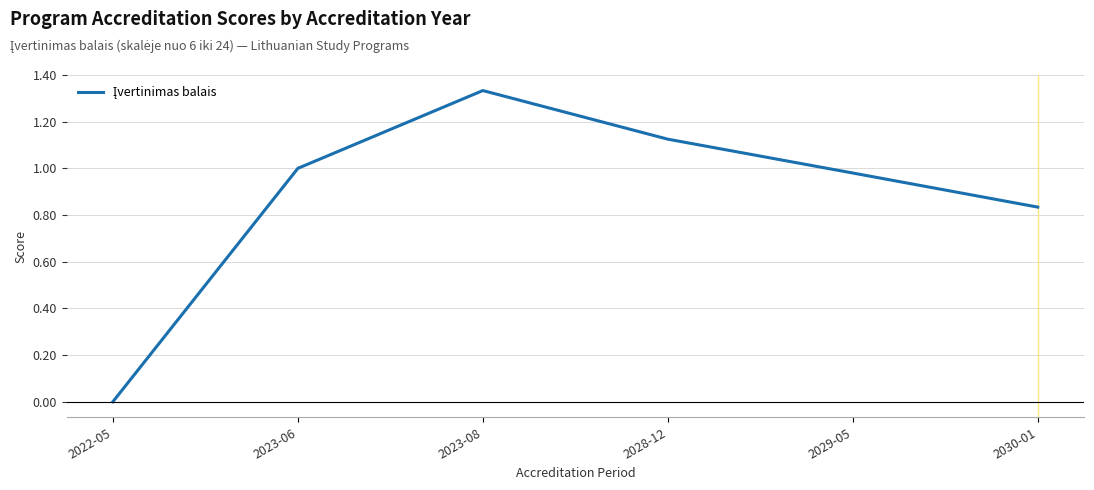

What is the sum of all values?

5.3